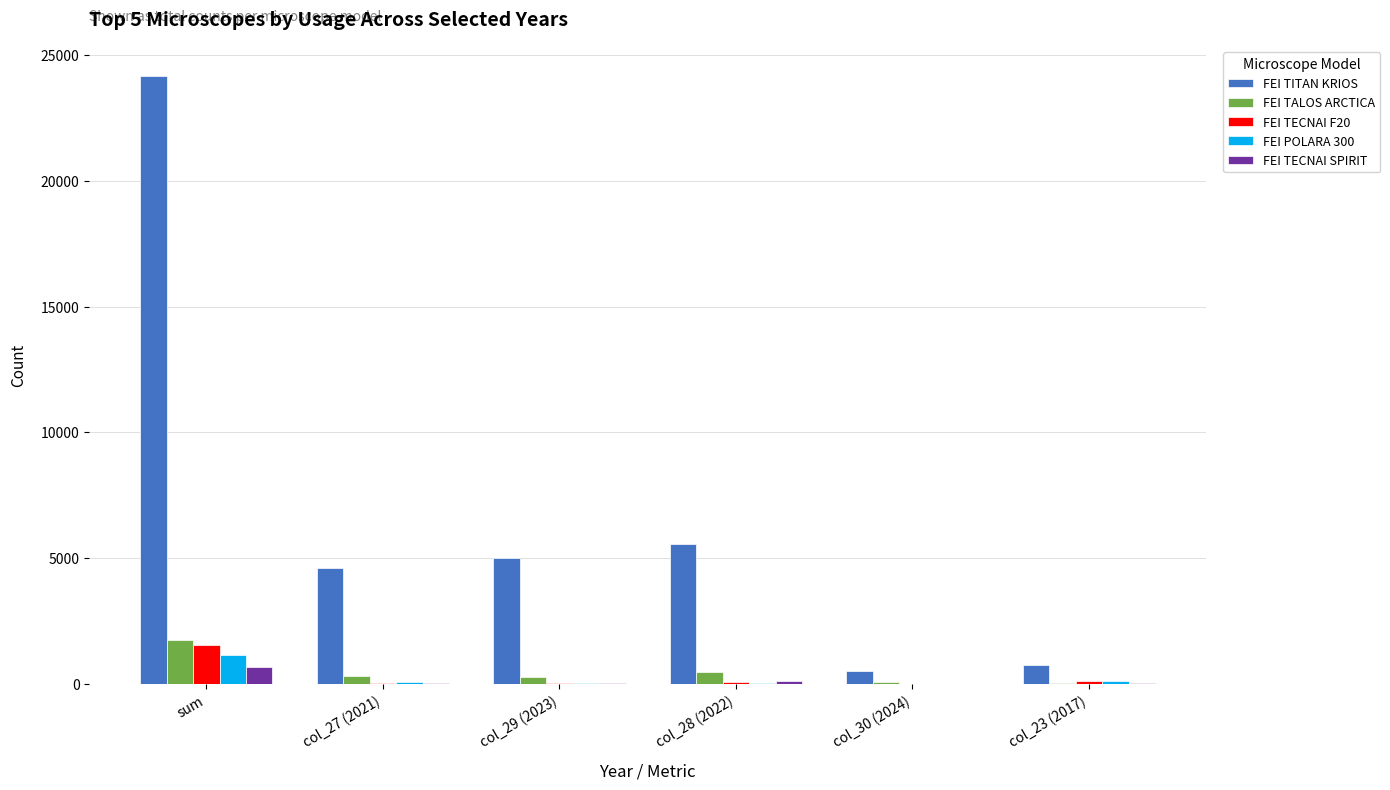

Which series has the largest total across all categories?

FEI TITAN KRIOS